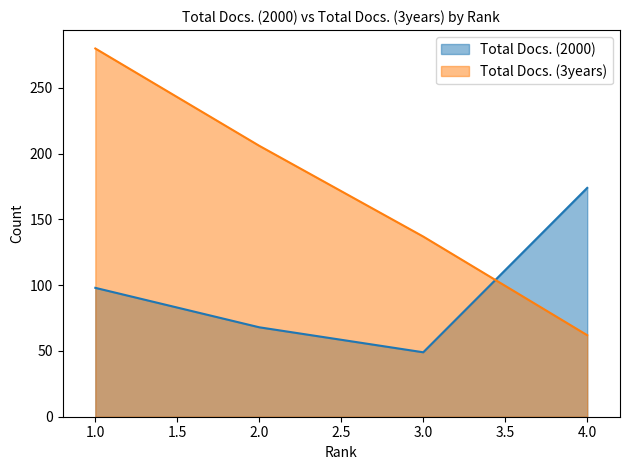

How many series are shown in this chart?

2